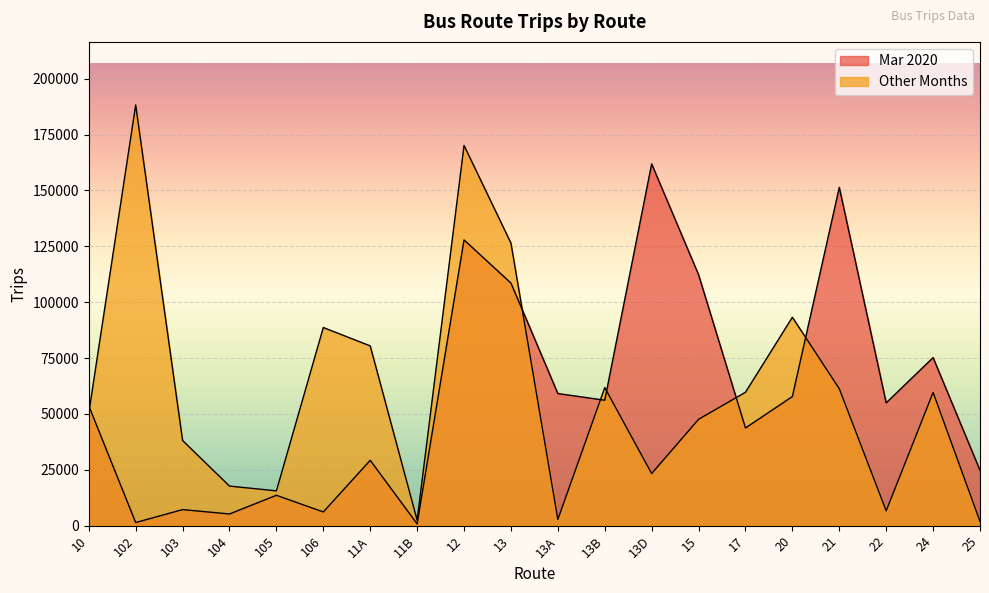

Reading right to left, list all the values displayed in this chart.

Mar 2020: 25=24723	24=75191	22=54920	21=151386	20=57749	17=43681	15=112282	13D=161889	13B=56103	13A=59094	13=108556	12=127869	11B=745	11A=29197	106=6083	105=13536	104=5173	103=7131	102=1333	10=53576
Other Months: 25=1866	24=59591	22=6582	21=61241	20=93244	17=59657	15=47547	13D=23254	13B=61760	13A=2714	13=126448	12=170169	11B=2413	11A=80418	106=88653	105=15529	104=17653	103=38058	102=188279	10=50346